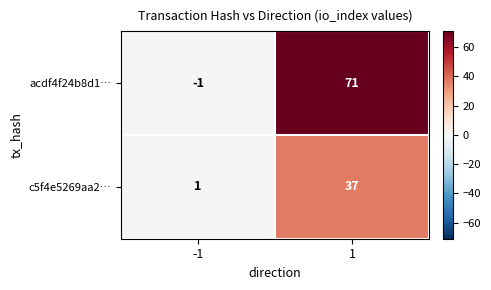

Which series has the largest total across all categories?

acdf4f24b8d1…